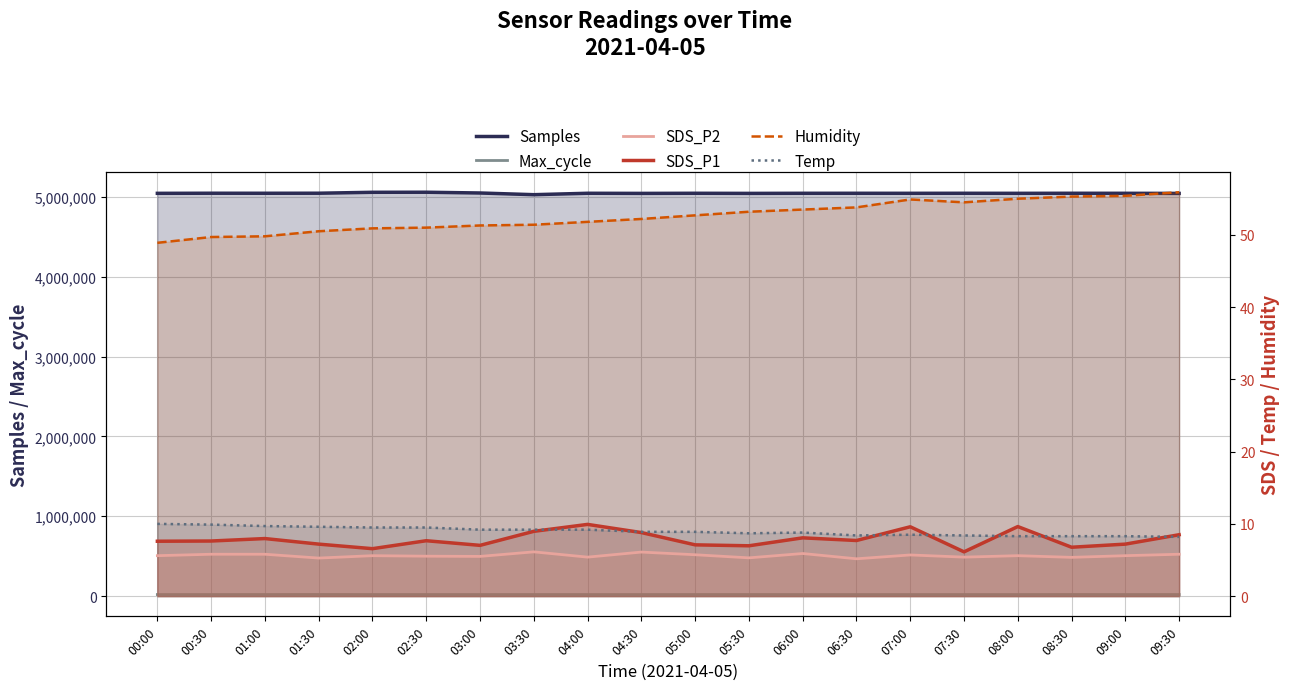

Does the chart display data point markers on the line(s)?

No